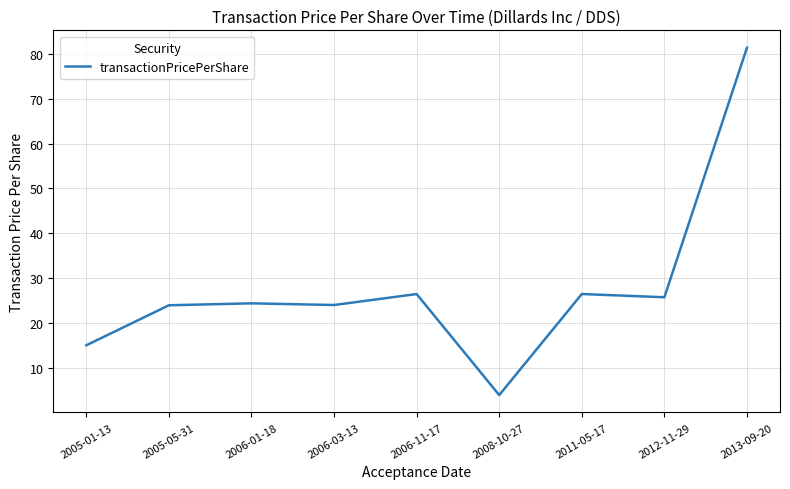

Where does the data first go above 25?

2006-11-17